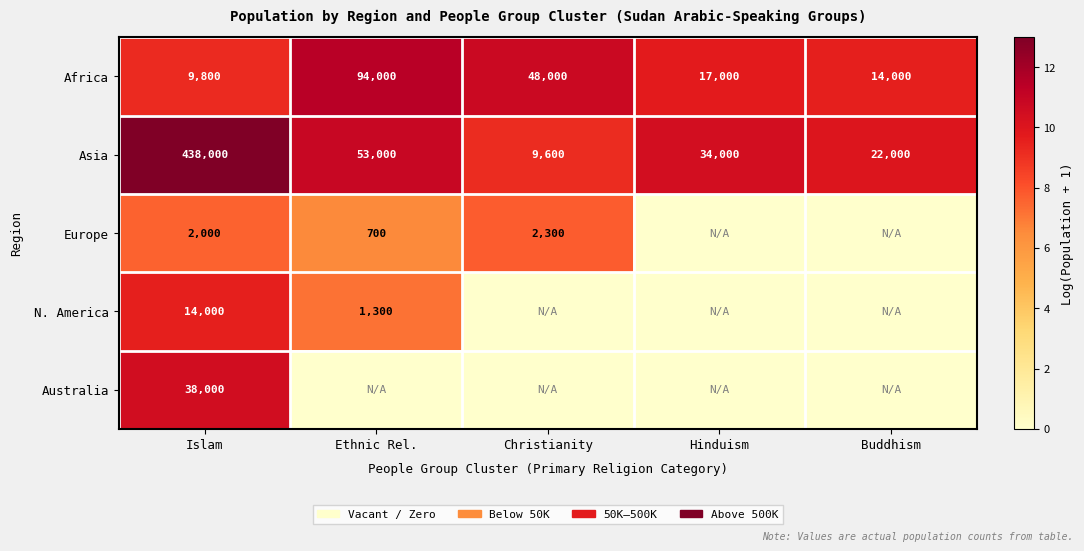

At which label does Asia reach its peak?

Islam